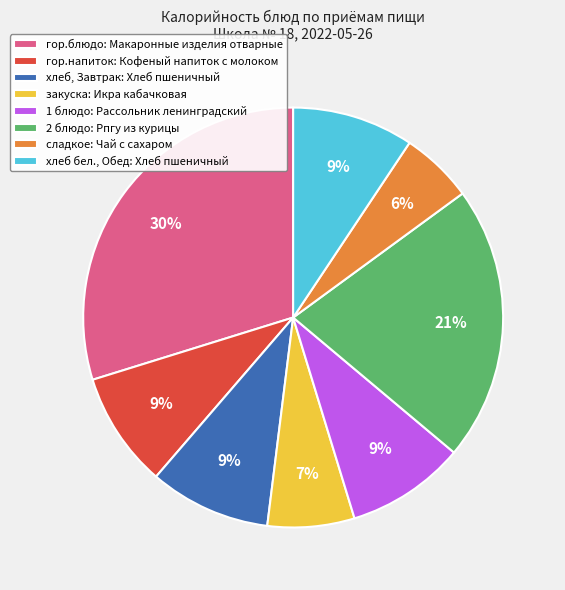

True or false: гор.блюдо: Макаронные изделия отварные accounts for 30% of the total.

True